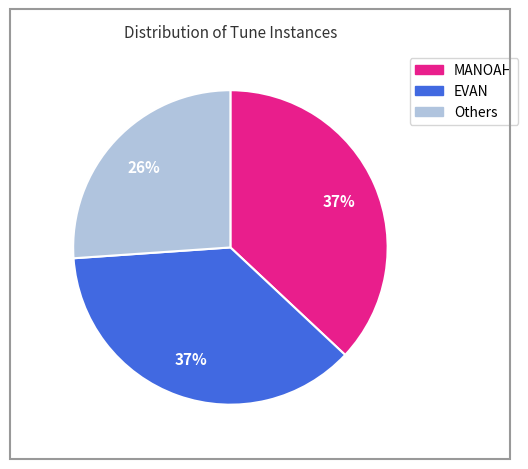

How many segments does this pie chart have?

3